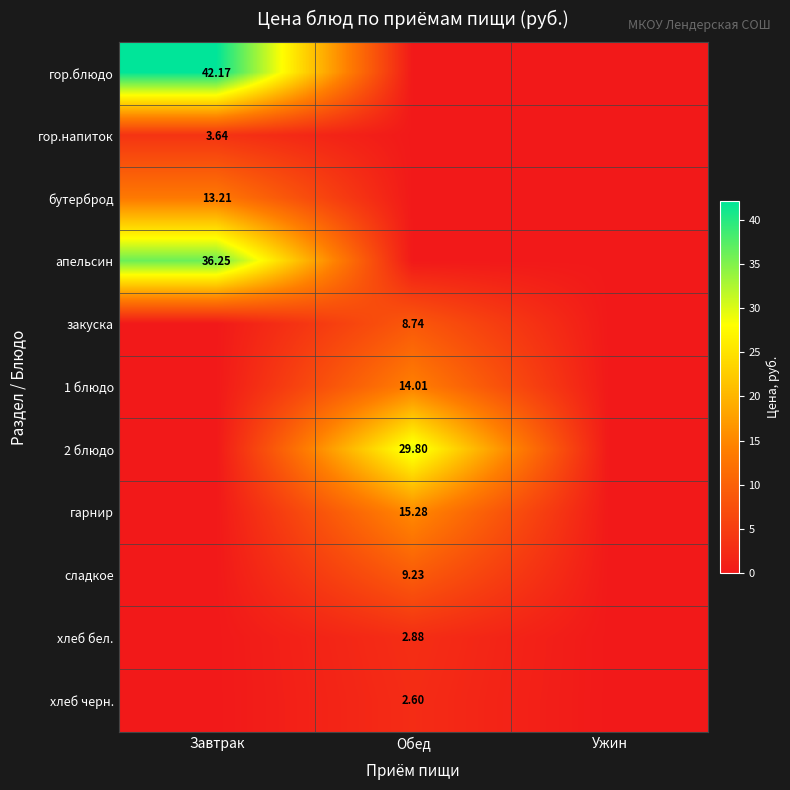

Is the value of хлеб бел. at Обед greater than the value of бутерброд at Завтрак?

No